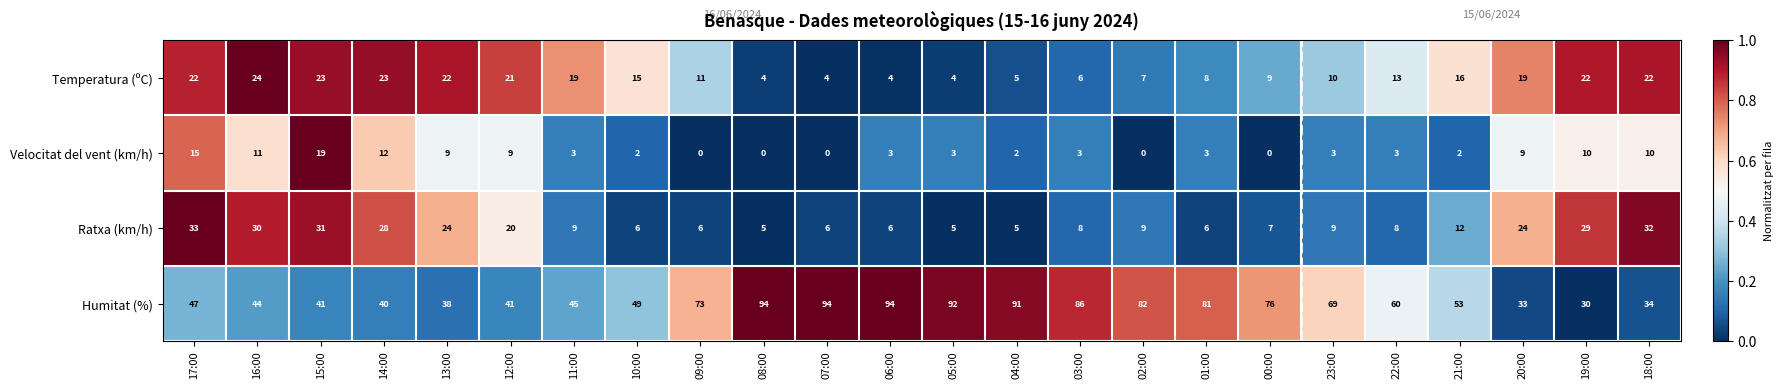

Which series has the largest total across all categories?

Humitat (%)